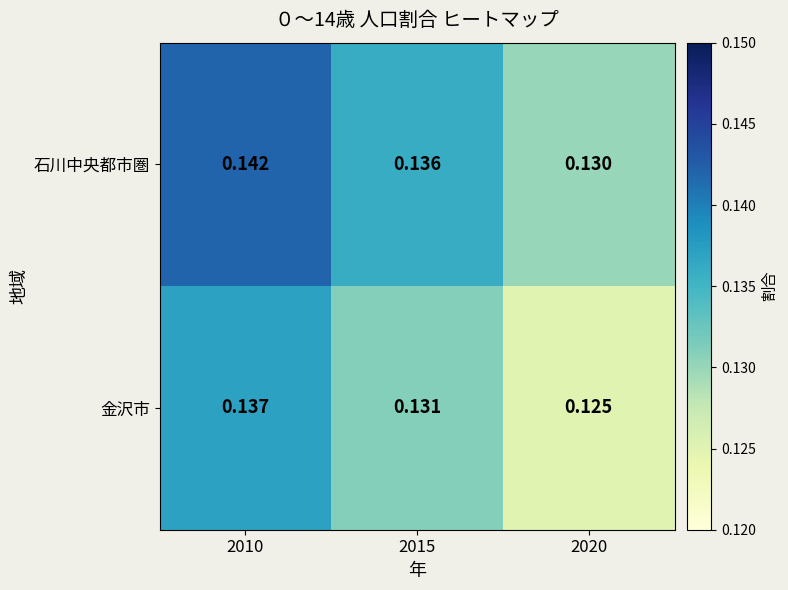

How many series are shown in this chart?

2